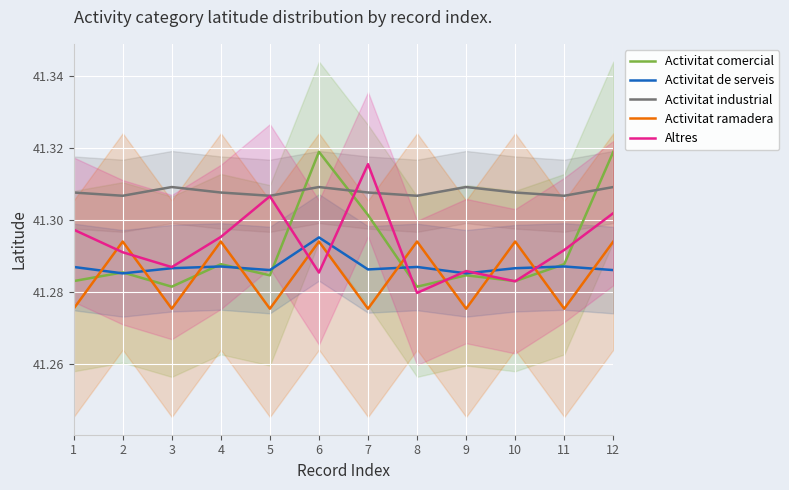

How many lines are shown in the chart?

5